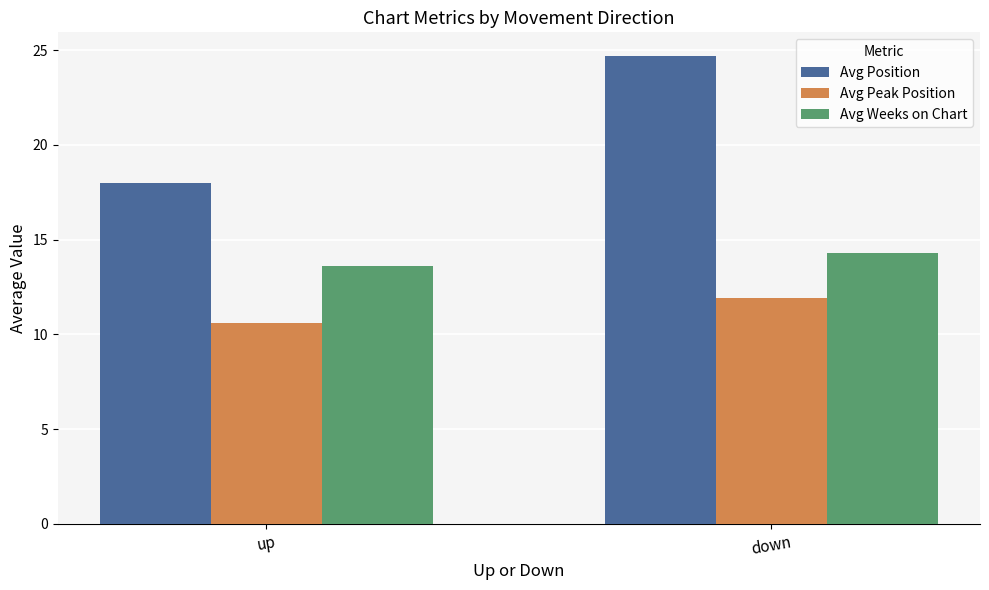

At which category does the chart reach its peak across all series?

down